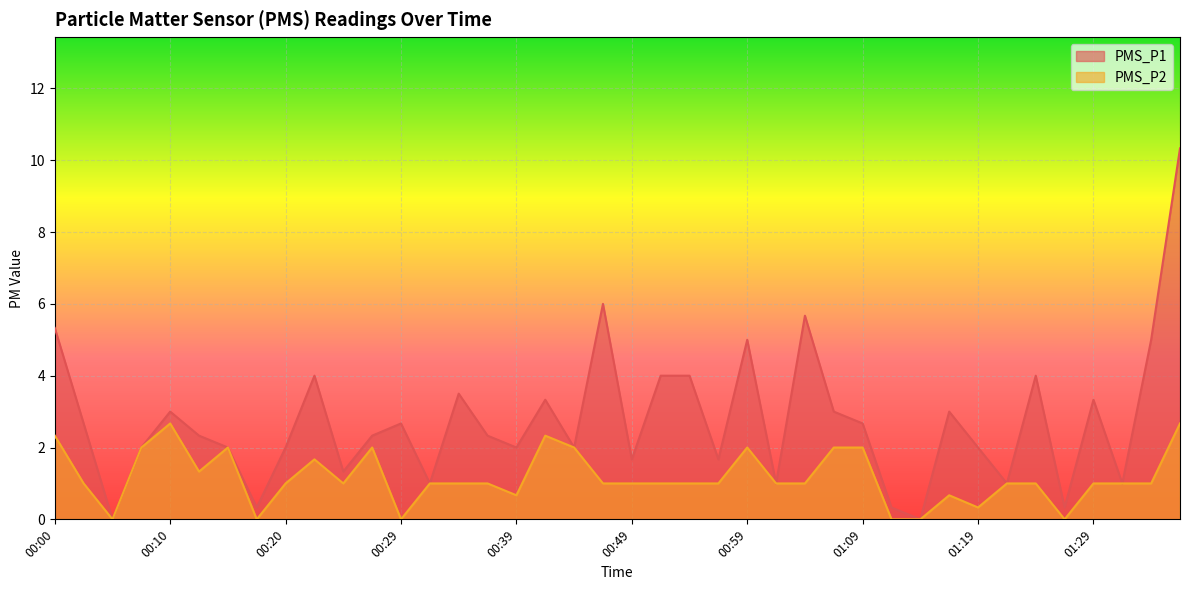

True or false: PMS_P2 and PMS_P1 cross at least once.

False